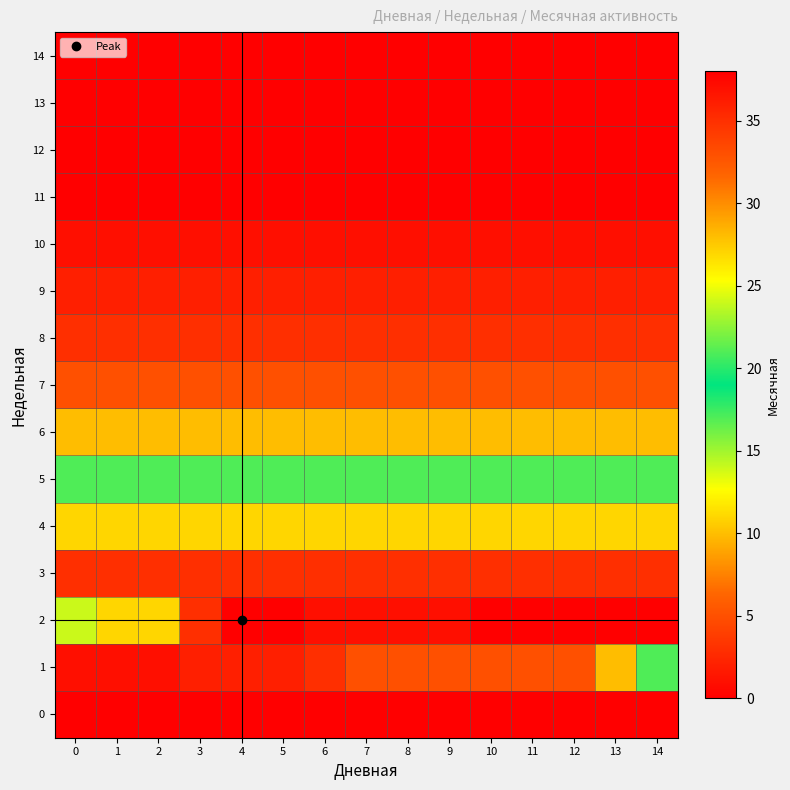

Which series has the widest spread of values?

1